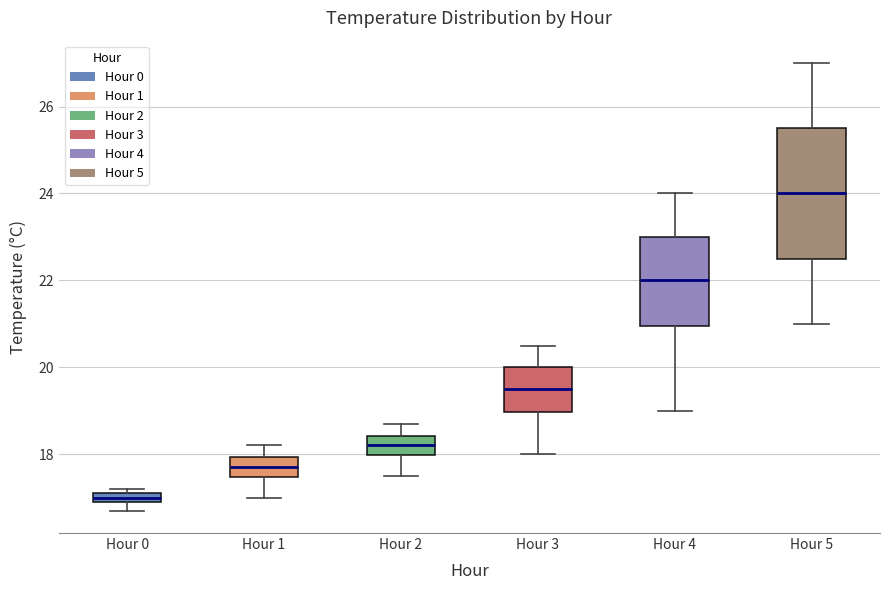

Which box's median line is the highest?

Hour 5